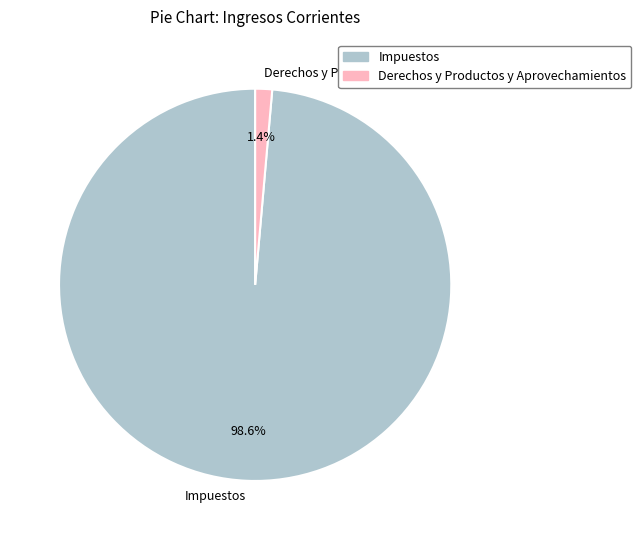

What is the total percentage of Impuestos and Derechos y Productos y Aprovechamientos?

100.0%